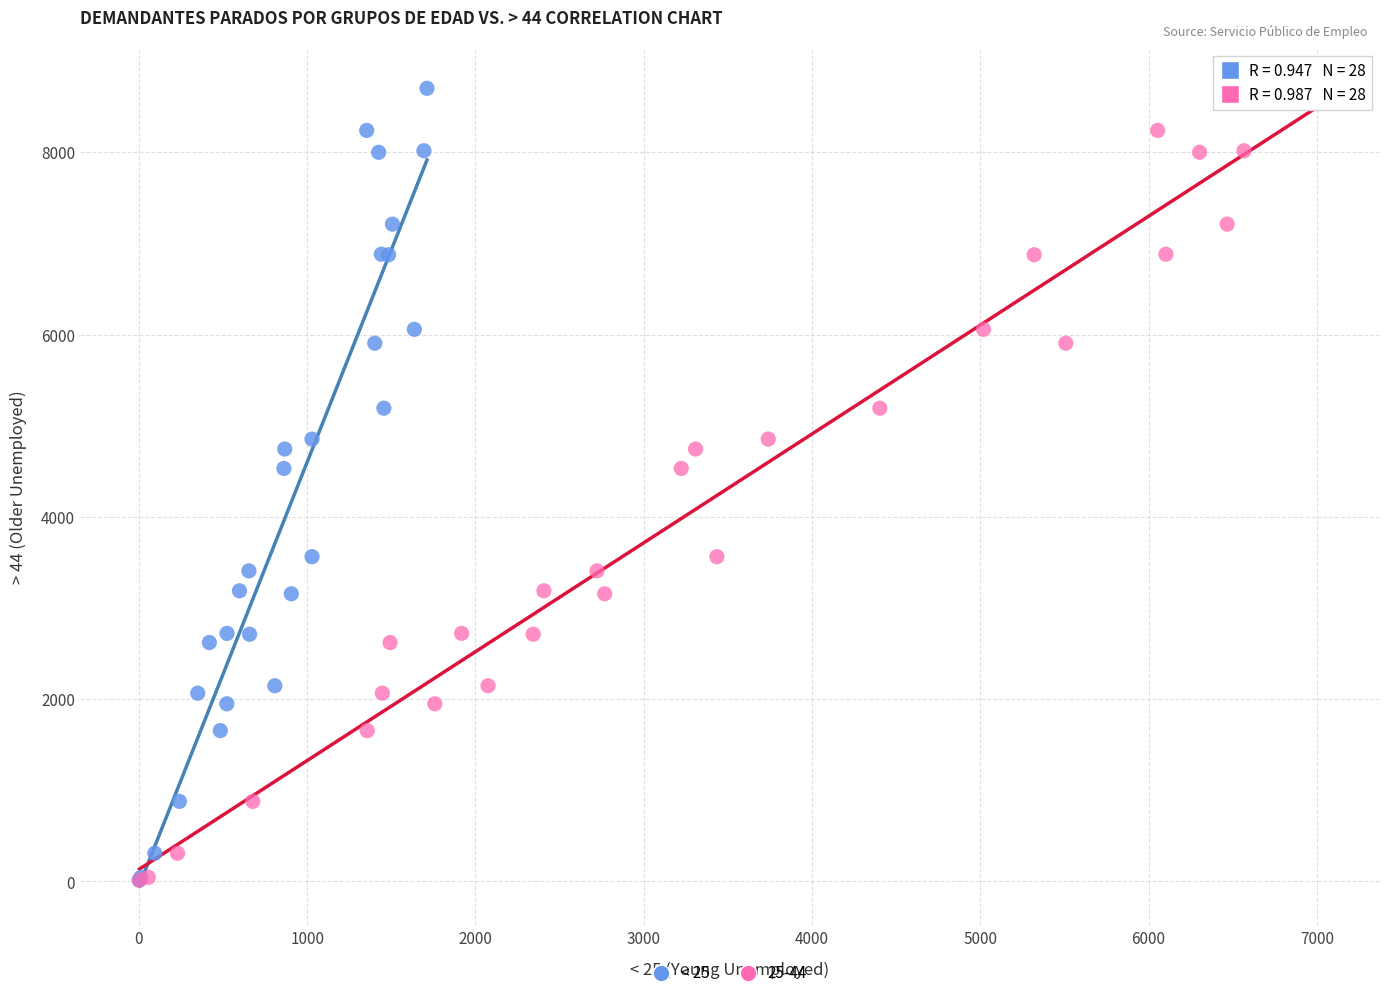

What are all the series names shown in the legend?

< 25, 25-44